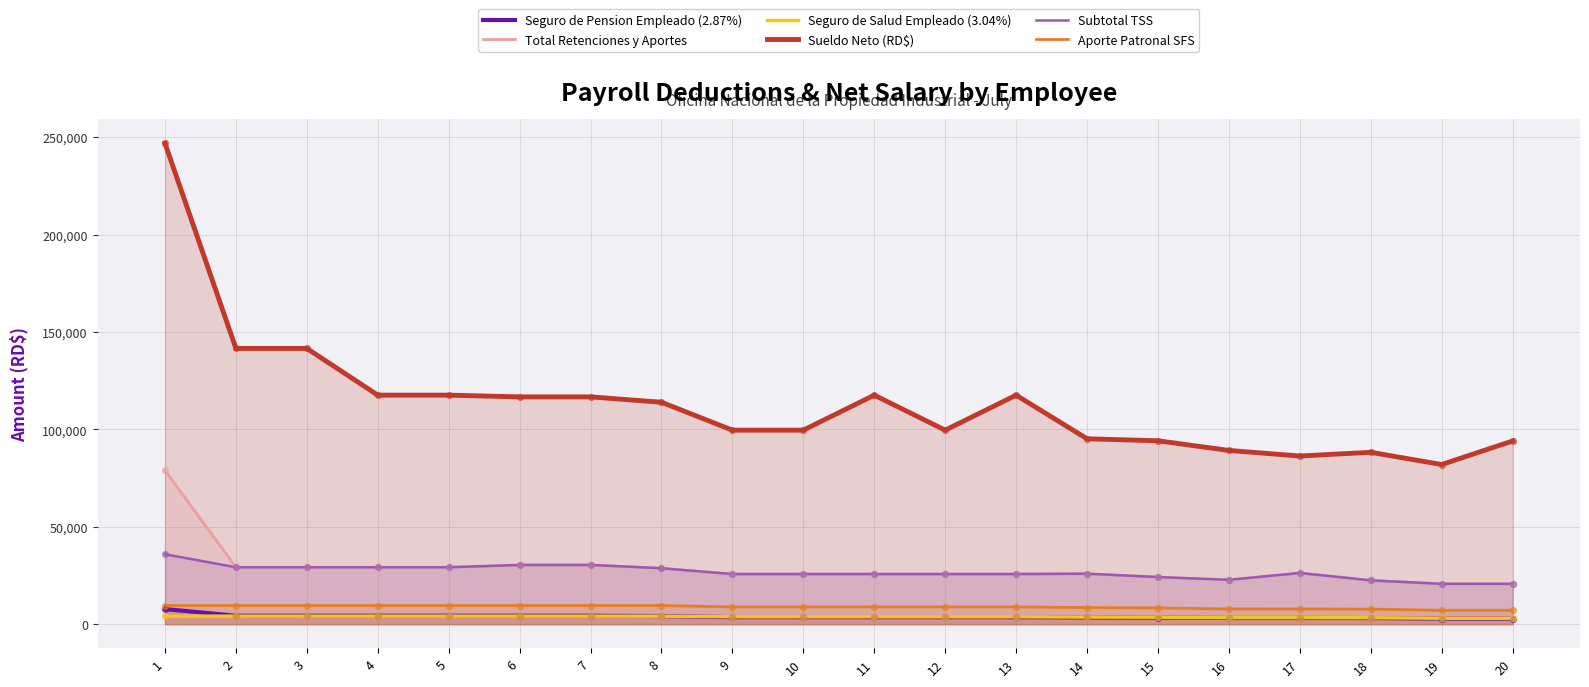

What are all the series names shown in the legend?

Seguro de Pension Empleado (2.87%), Total Retenciones y Aportes, Seguro de Salud Empleado (3.04%), Sueldo Neto (RD$), Subtotal TSS, Aporte Patronal SFS